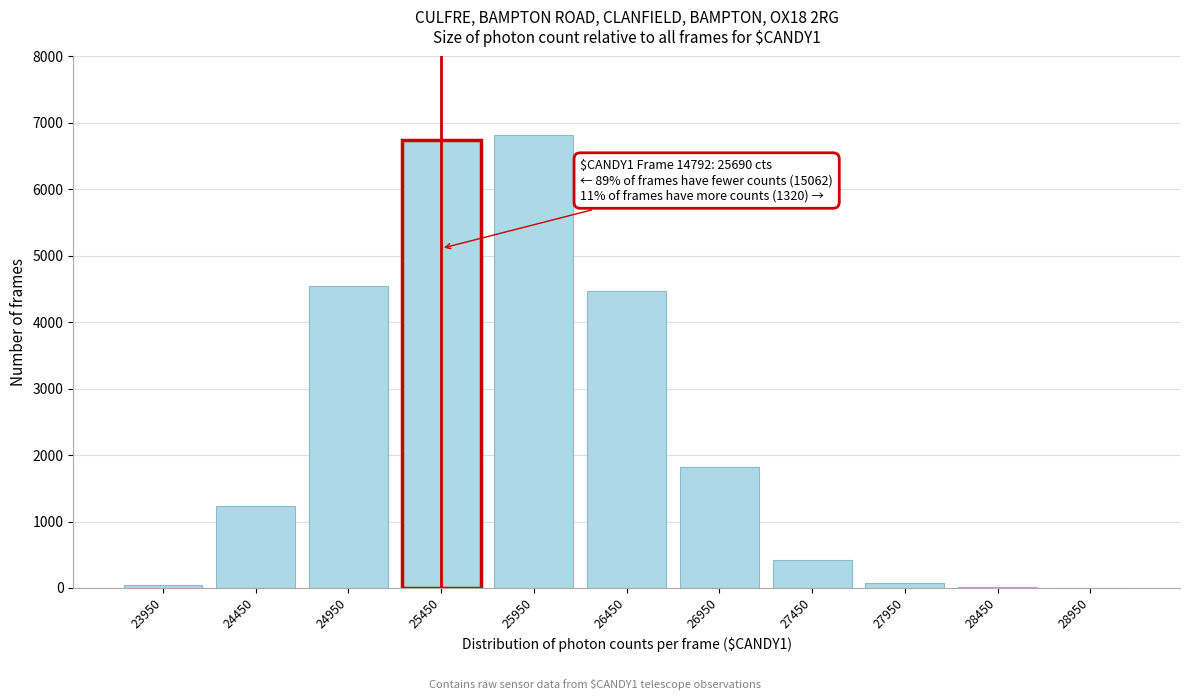

What is the sum of all values?

26201